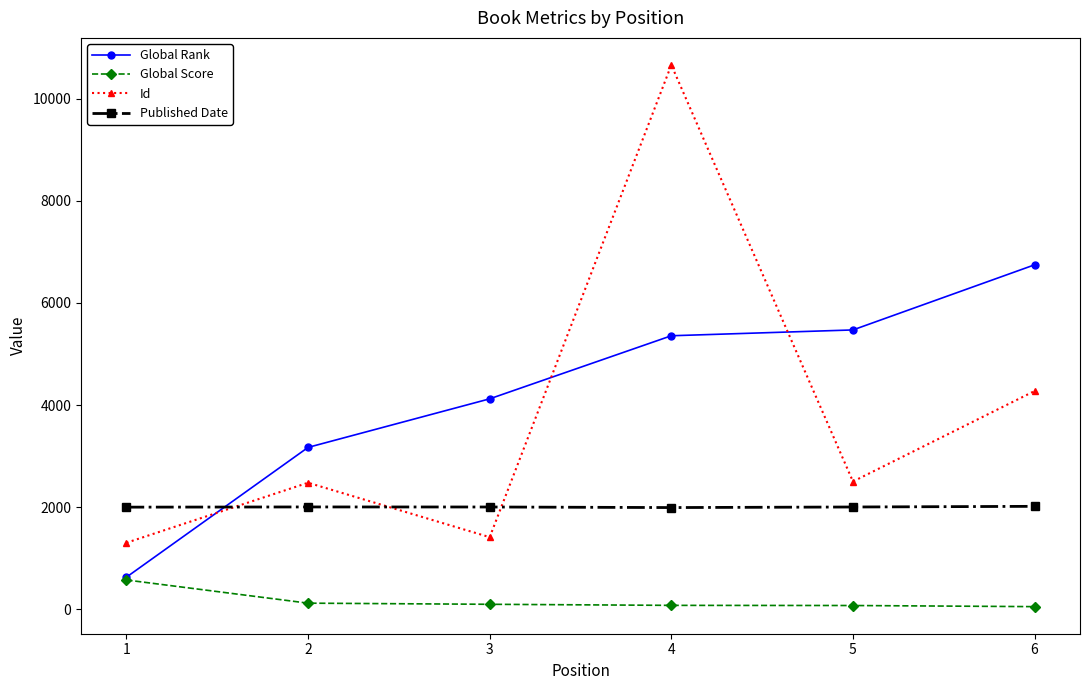

Between 2 and 4, which series saw the biggest shift?

Id